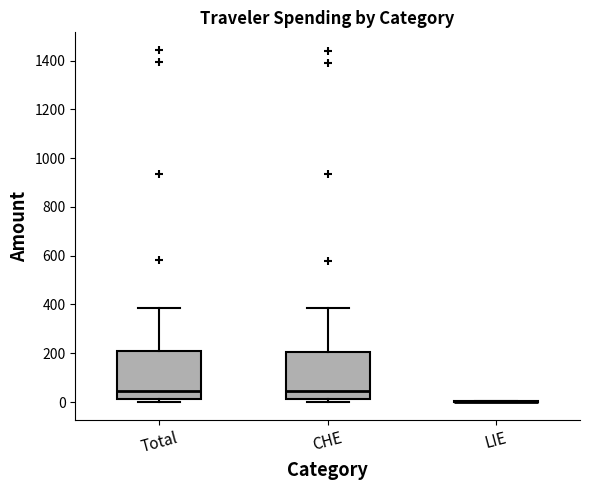

Reading left to right, read every box against the y-axis: the position of its median line, the range the box covers, and the ends of its whiskers. The values are not printed on the chart, so give them approximately, as read against the axis.

Total: median 40, box 20 to 200, whiskers 0 to 380
CHE: median 40, box 20 to 200, whiskers 0 to 380
LIE: box collapsed to a line at 0, whiskers 0 to 0